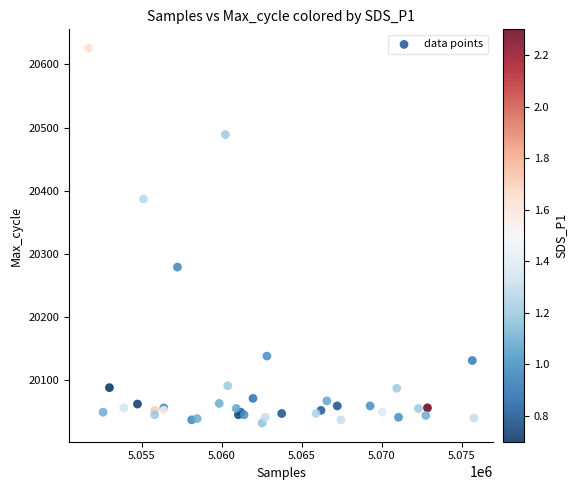

What Y value in the scatter plot is closest to 20329?

20279